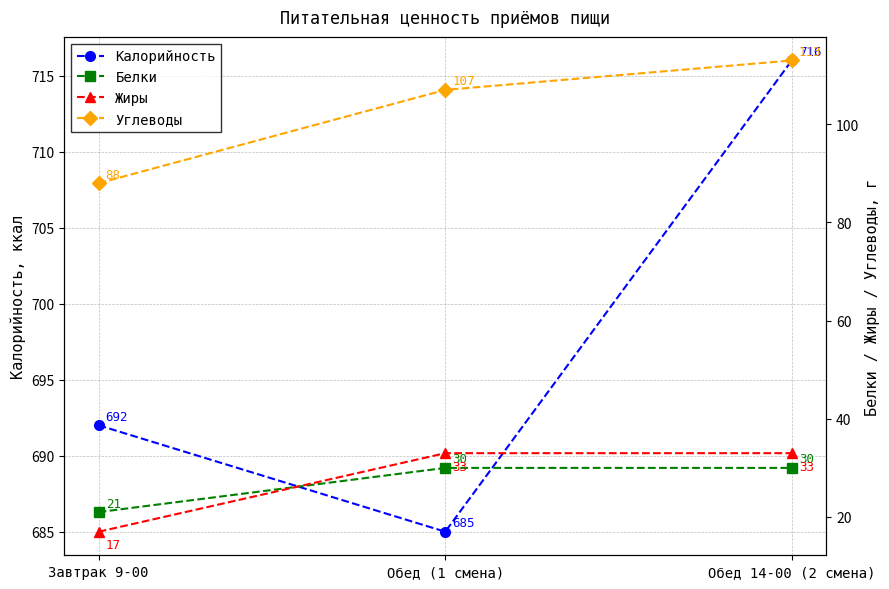

The Жиры series shows 18 at Обед (1 смена). True or false?

False